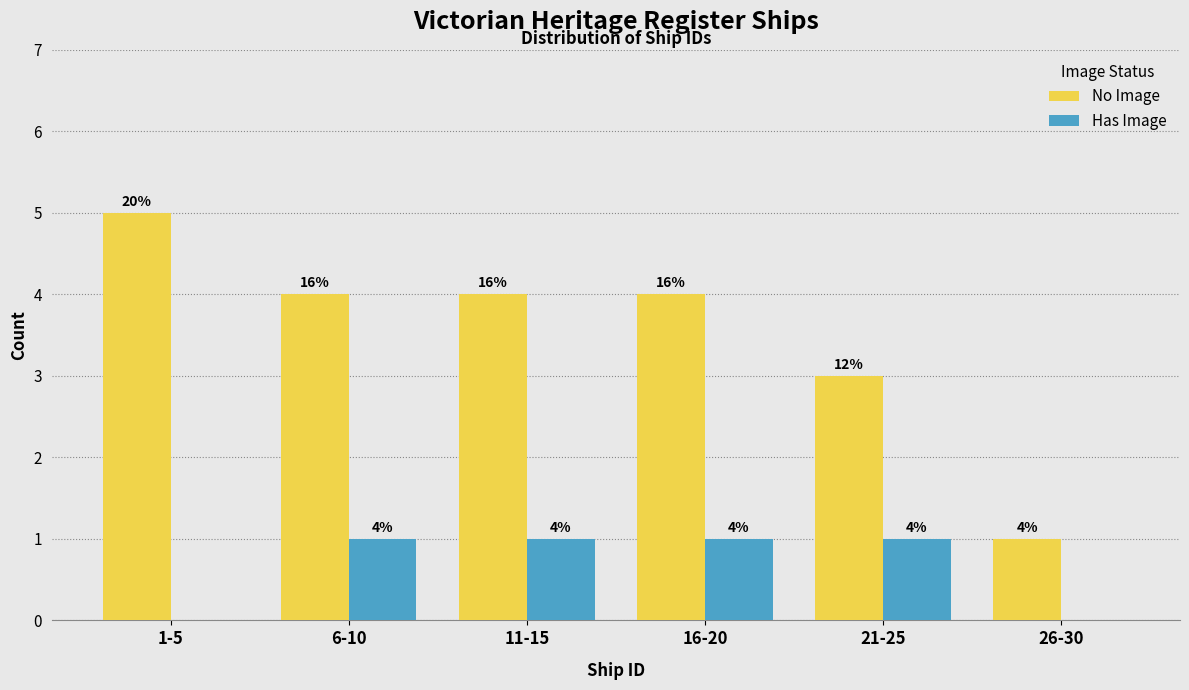

Reading left to right, what are all the values shown in this chart?

No Image: 1-5=5	6-10=4	11-15=4	16-20=4	21-25=3	26-30=1
Has Image: 1-5=0	6-10=1	11-15=1	16-20=1	21-25=1	26-30=0